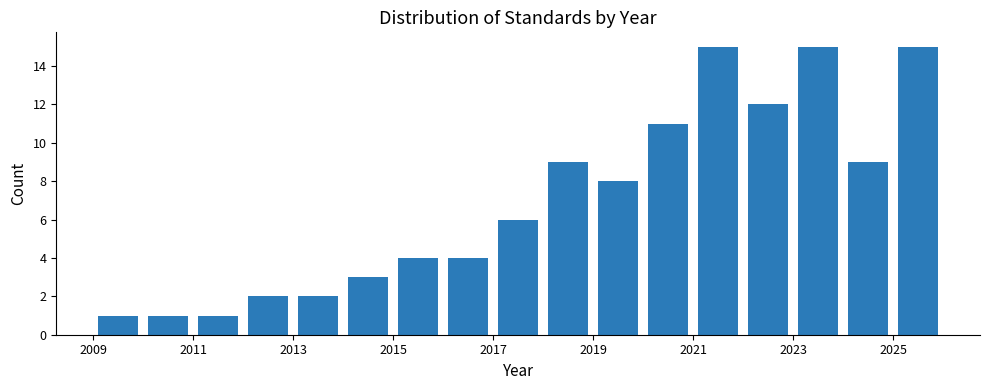

Reading left to right, transcribe this chart: for each bar, give the range it covers on the x-axis and its height. The values are not printed on the chart, so give them approximately, as read against the axis.

2009 to 2010: 1
2010 to 2011: 1
2011 to 2012: 1
2012 to 2013: 2
2013 to 2014: 2
2014 to 2015: 3
2015 to 2016: 4
2016 to 2017: 4
2017 to 2018: 6
2018 to 2019: 9
2019 to 2020: 8
2020 to 2021: 11
2021 to 2022: 15
2022 to 2023: 12
2023 to 2024: 15
2024 to 2025: 9
2025 to 2026: 15